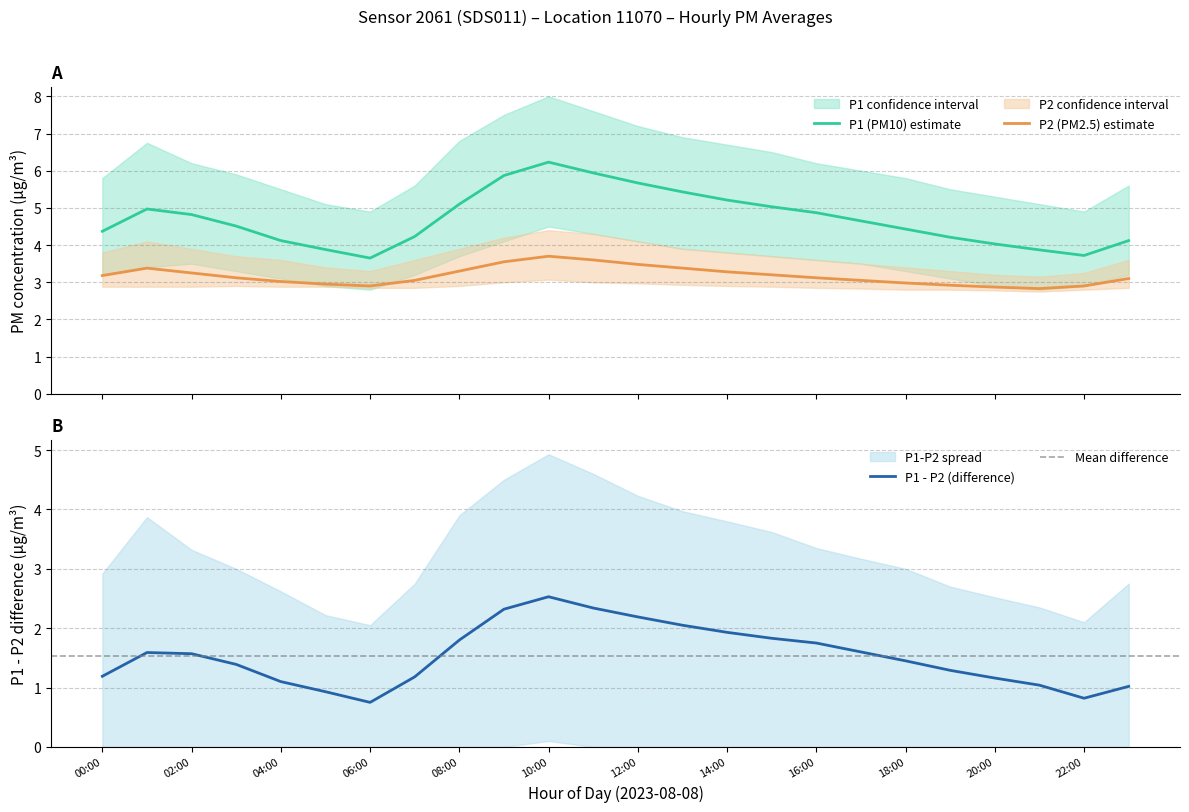

What is the difference between the maximum and minimum values in the P2_upper series?

1.3